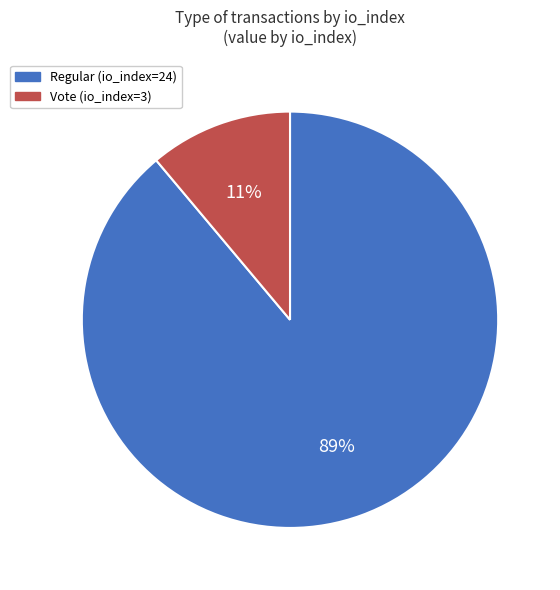

Which slice is the smallest?

Vote (io_index=3)